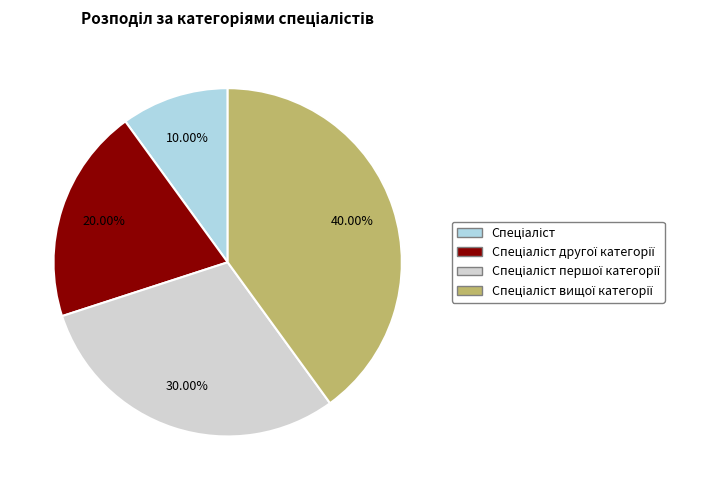

Is there any slice that represents more than half of the pie?

No